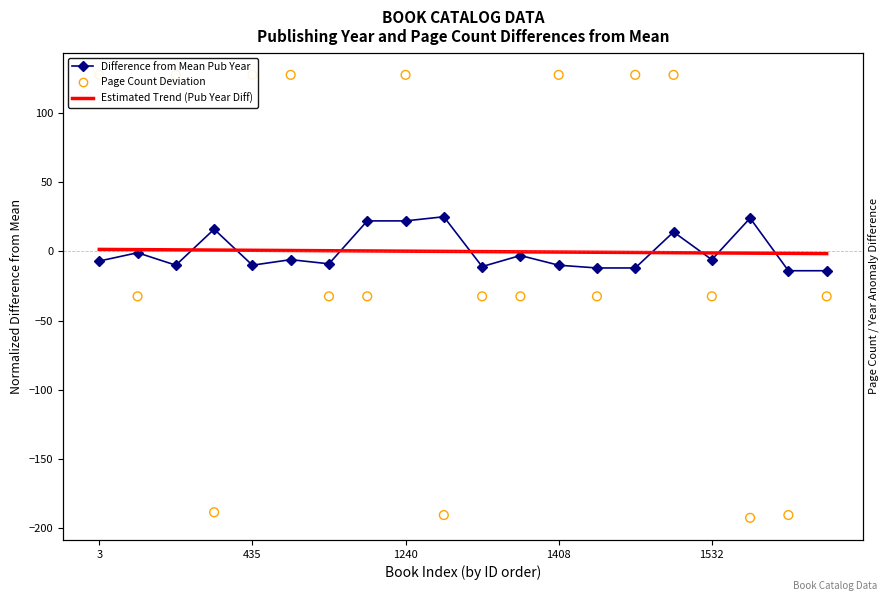

Which series contains the highest Y value?

Page Count Deviation